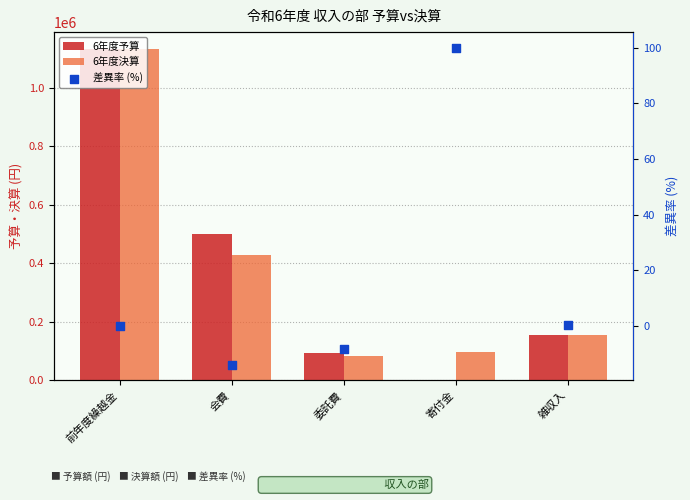

Which series has the largest total across all categories?

6年度決算